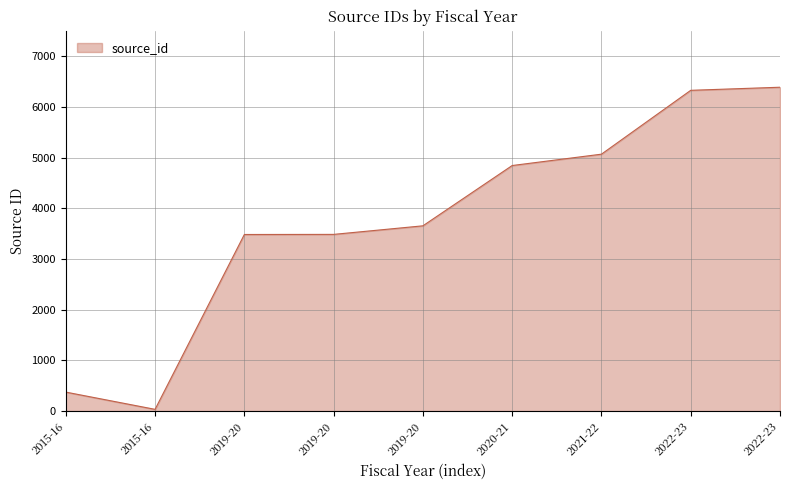

How many lines are shown in the chart?

1